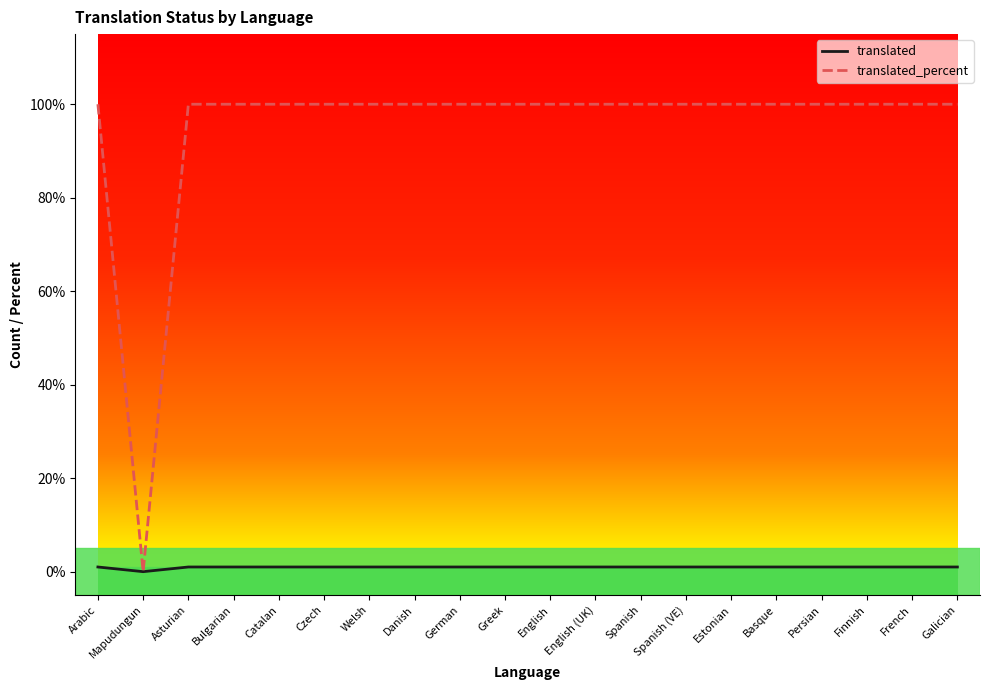

The value of translated_percent at Galician is 56. True or false?

False